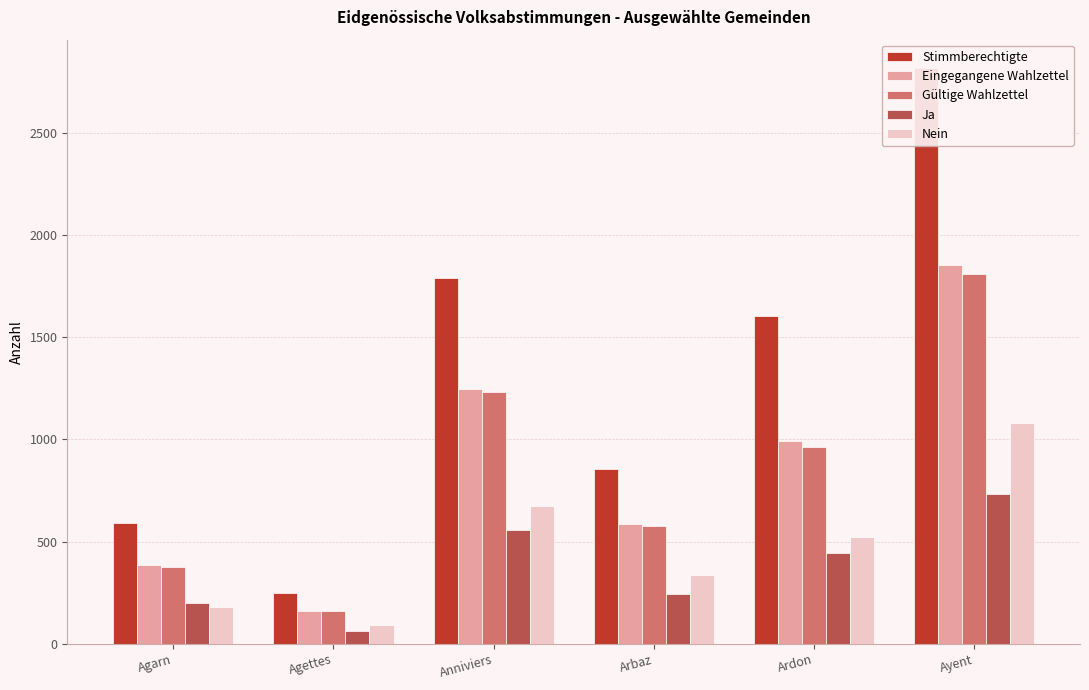

What is the spread (max minus min) of values at Anniviers?

1234